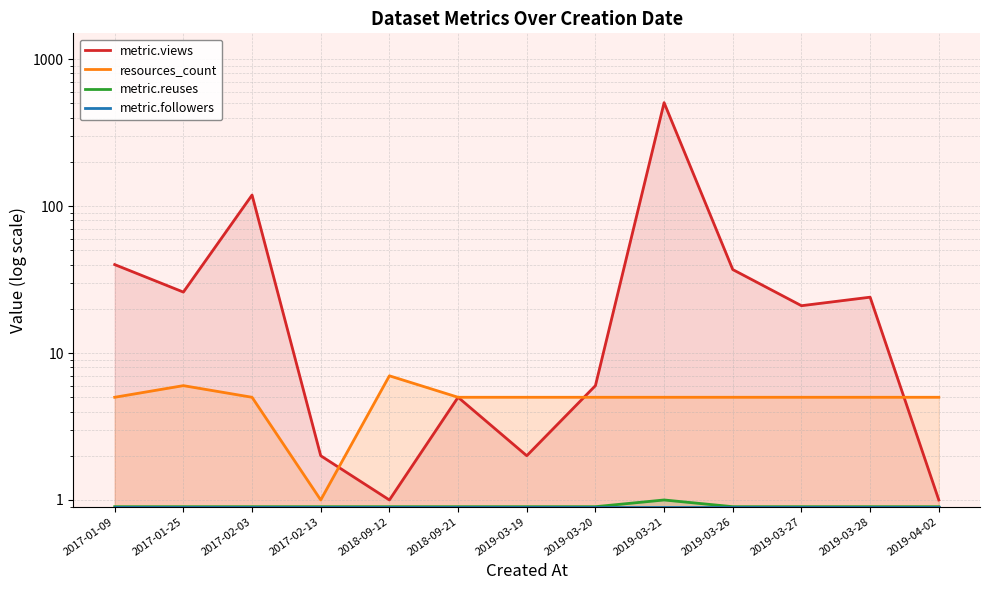

Which category has the lowest value in the metric.views series?

2018-09-12